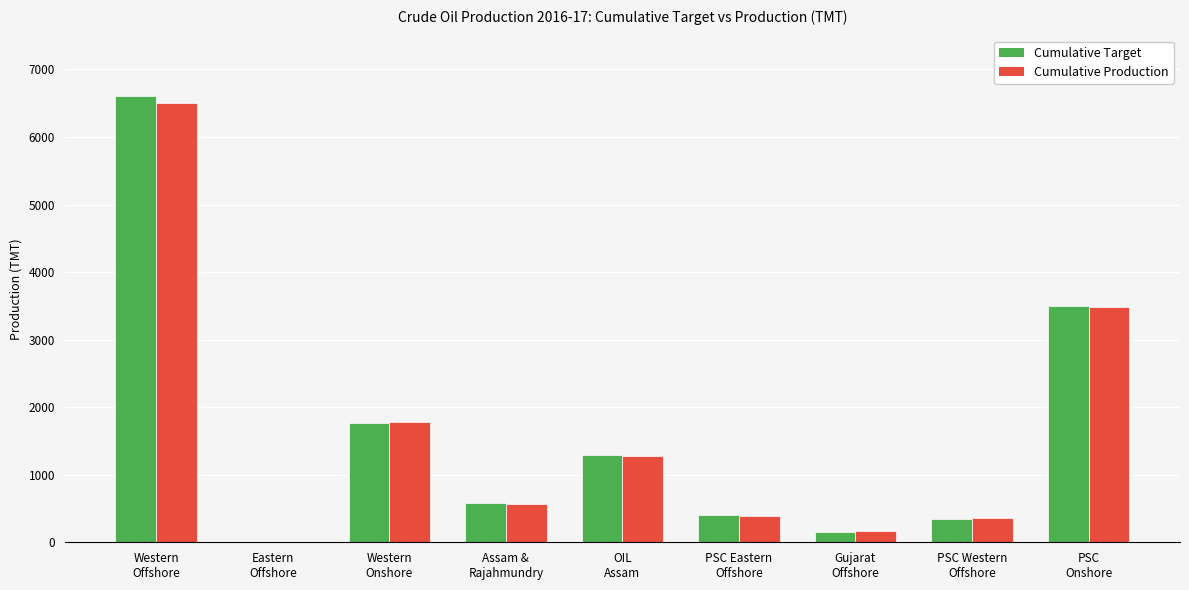

What are all the series names shown in the legend?

Cumulative Target, Cumulative Production